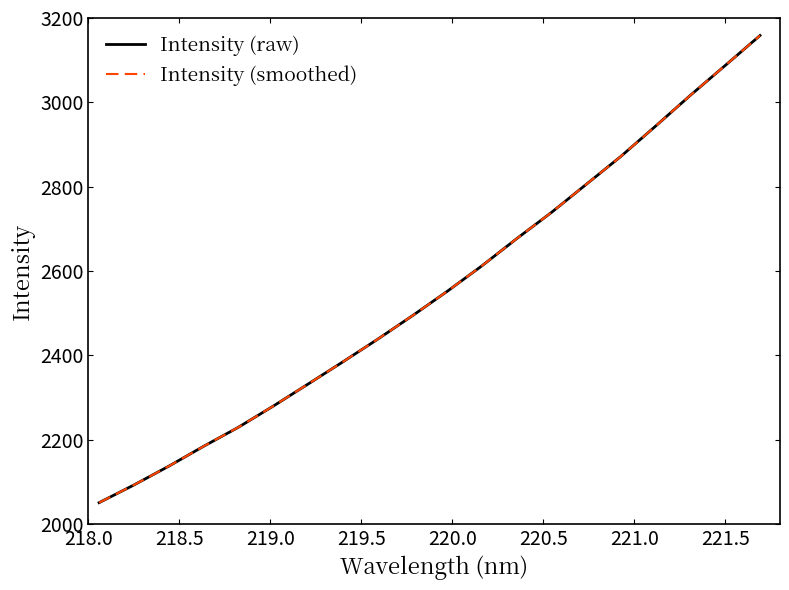

What is the sum of all Intensity (smoothed) values?

51085.3